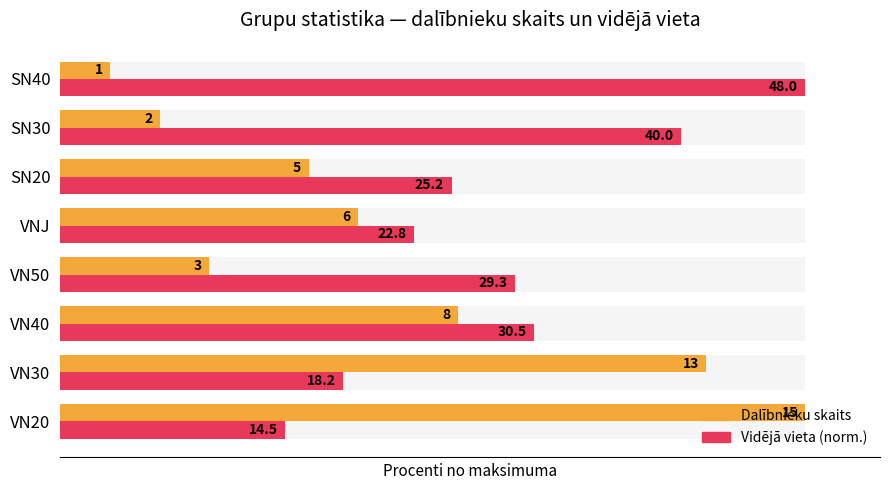

How many groups of bars are there?

8